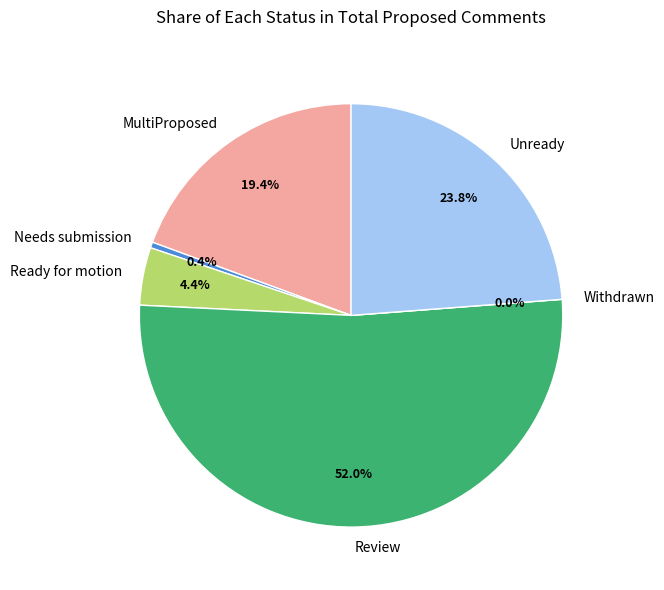

To the nearest percent, what is the difference between the Withdrawn and Review slice percentages?

52%